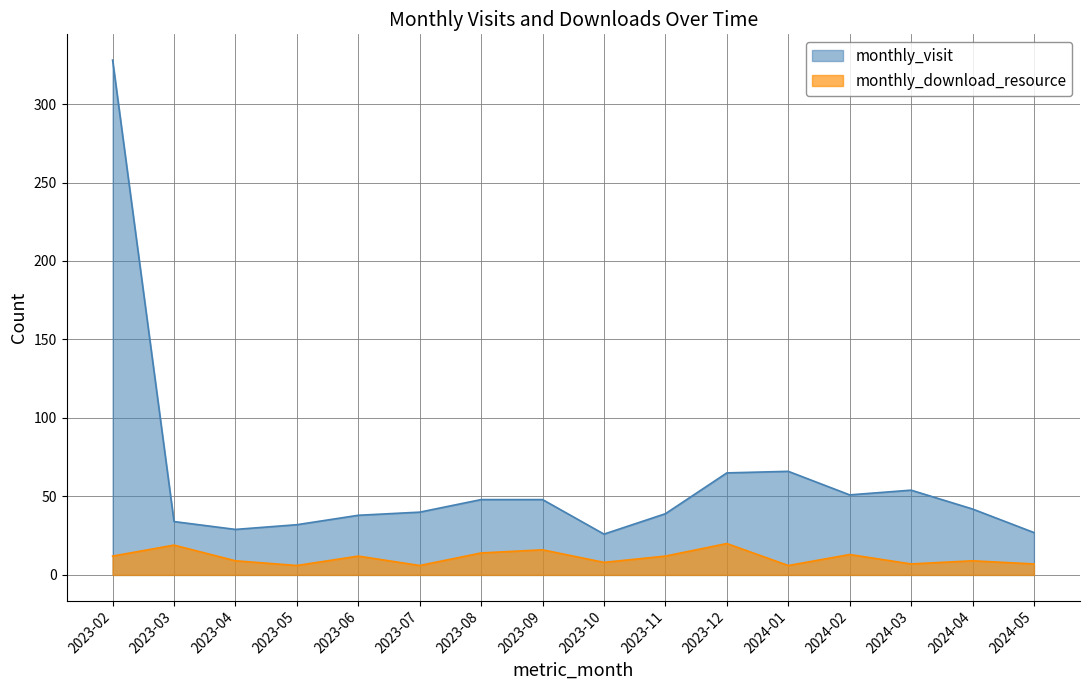

Reading right to left, what are all the values shown in this chart?

monthly_visit: 2024-05=27	2024-04=42	2024-03=54	2024-02=51	2024-01=66	2023-12=65	2023-11=39	2023-10=26	2023-09=48	2023-08=48	2023-07=40	2023-06=38	2023-05=32	2023-04=29	2023-03=34	2023-02=328
monthly_download_resource: 2024-05=7	2024-04=9	2024-03=7	2024-02=13	2024-01=6	2023-12=20	2023-11=12	2023-10=8	2023-09=16	2023-08=14	2023-07=6	2023-06=12	2023-05=6	2023-04=9	2023-03=19	2023-02=12